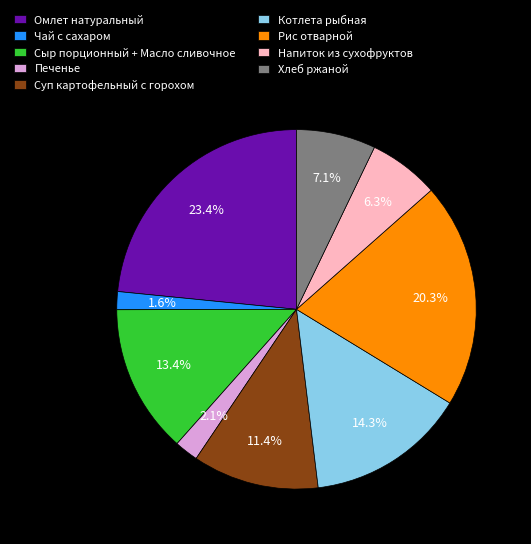

Does Хлеб ржаной account for over 50% of the chart?

No